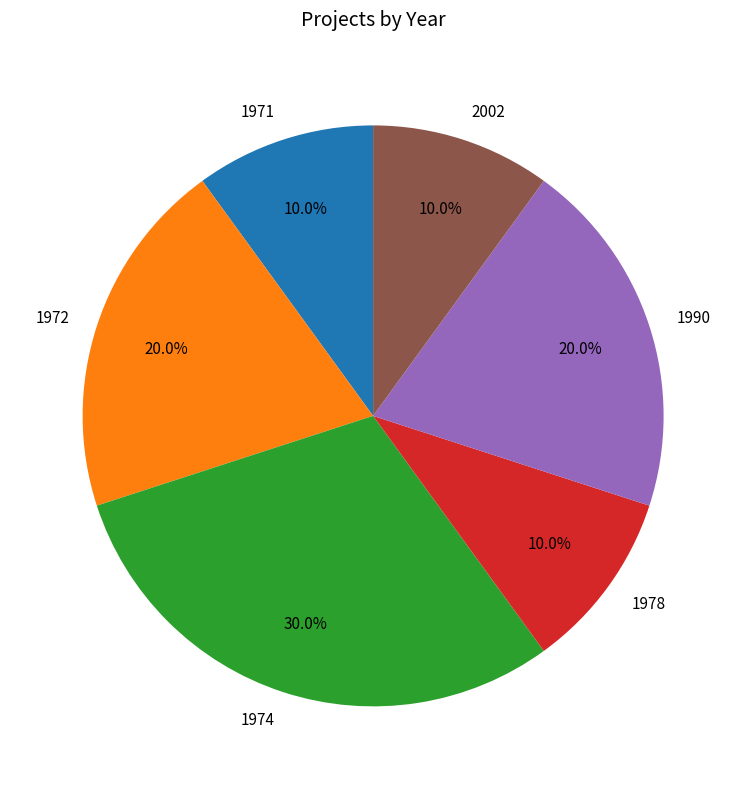

Count the number of slices in the pie.

6